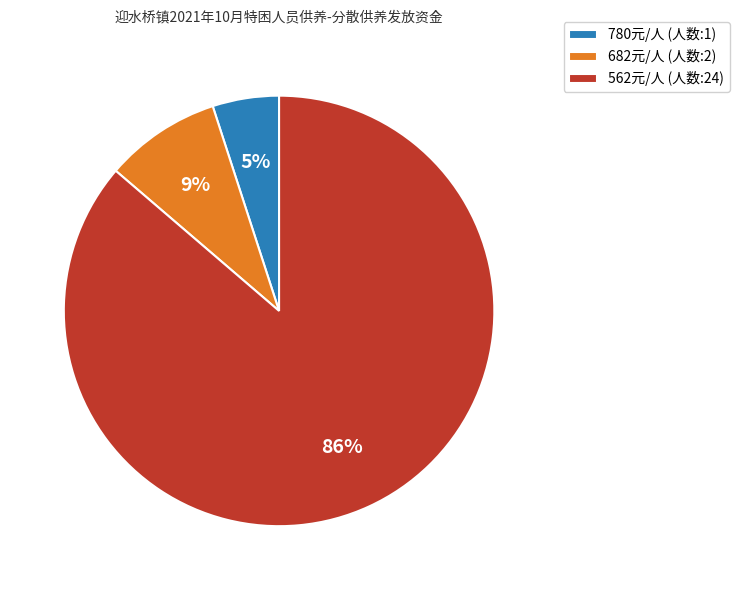

Count the number of slices in the pie.

3